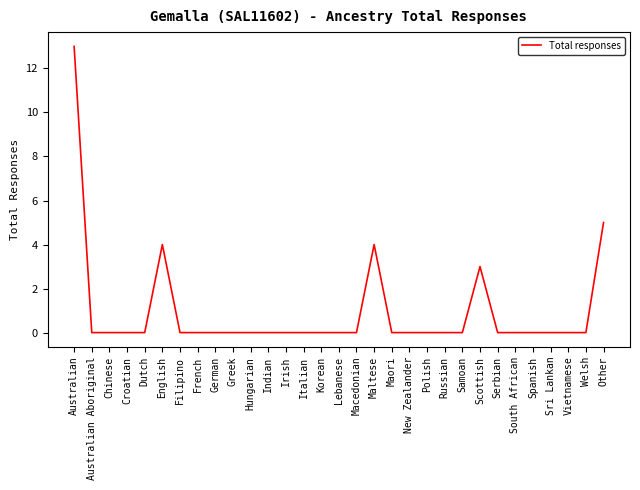

What position from the left is Australian Aboriginal?

2